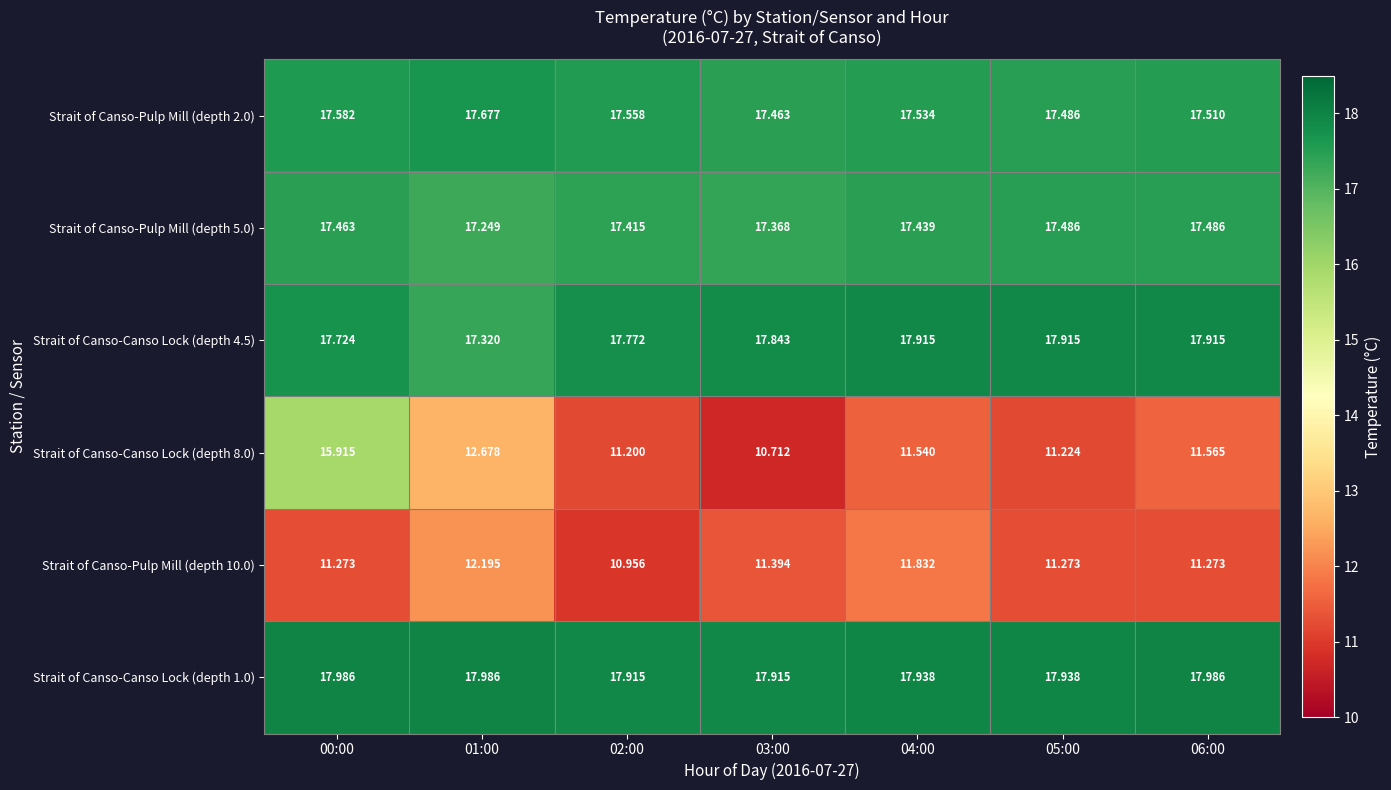

Is the value of Strait of Canso-Canso Lock (depth 1.0) at 03:00 greater than the value of Strait of Canso-Pulp Mill (depth 5.0) at 00:00?

Yes